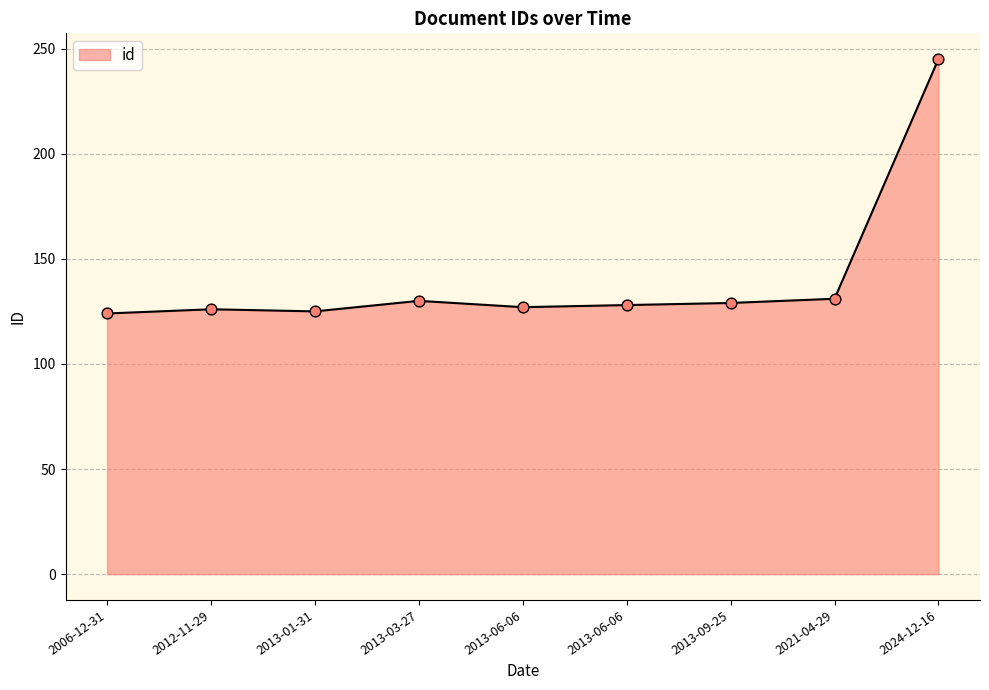

How many lines are shown in the chart?

1